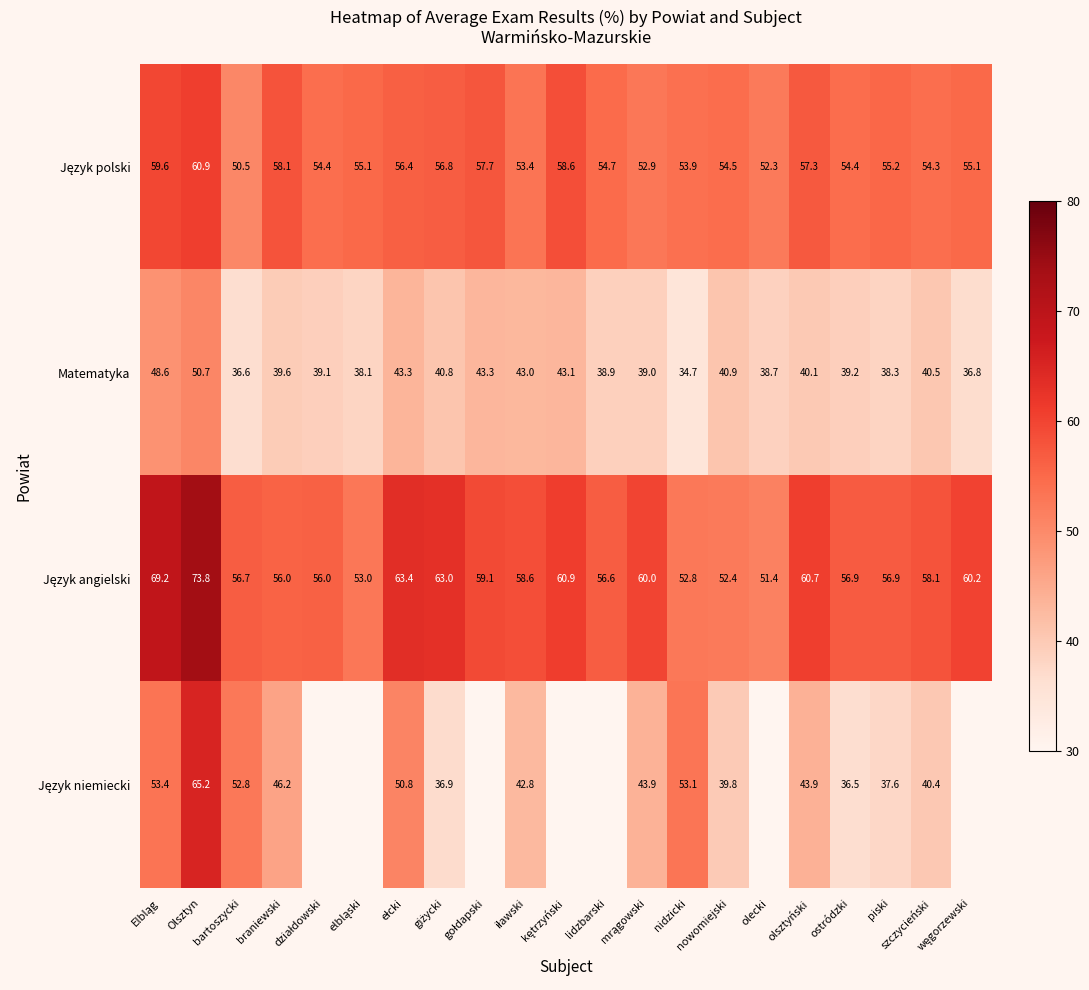

What is the spread (max minus min) of values at szczycieński?

17.7